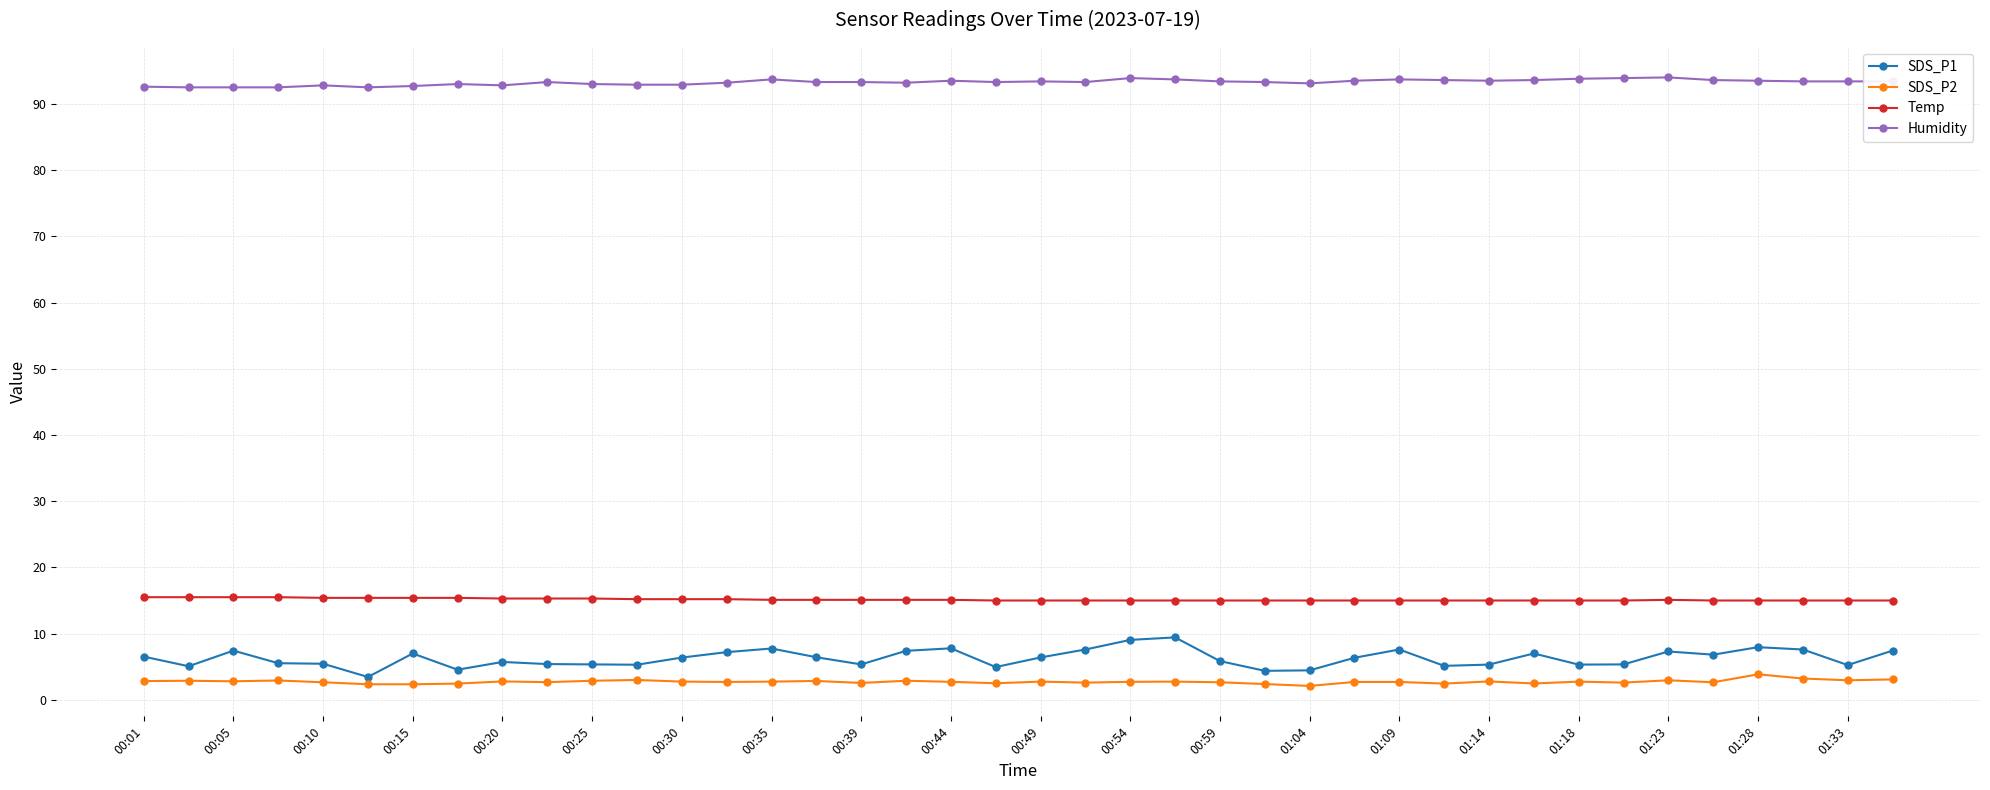

True or false: Temp and Humidity cross at least once.

False